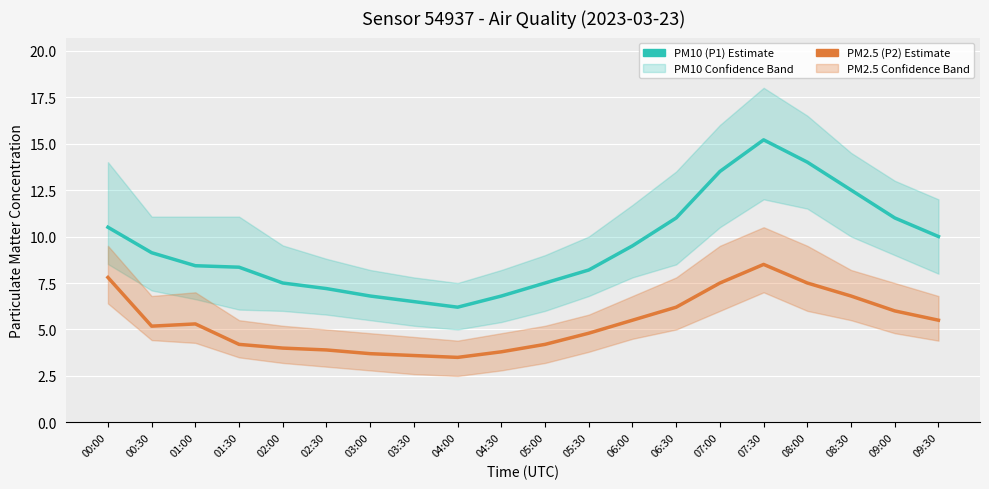

Is the value of PM2.5 (P2) Estimate at 04:30 greater than the value of PM10 (P1) Estimate at 03:00?

No